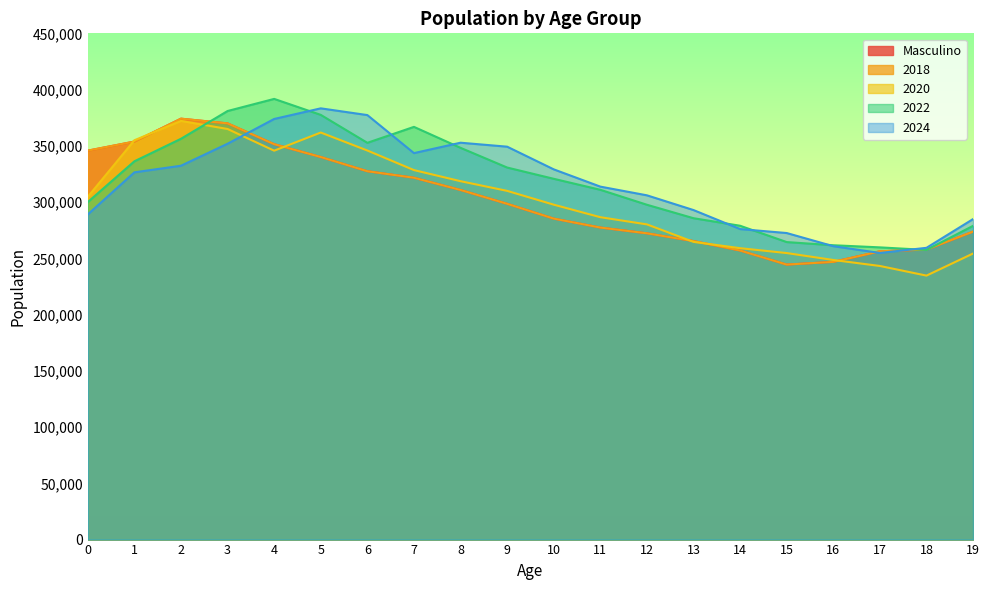

Is the value of 2018 at 16 greater than the value of Masculino at 4?

No